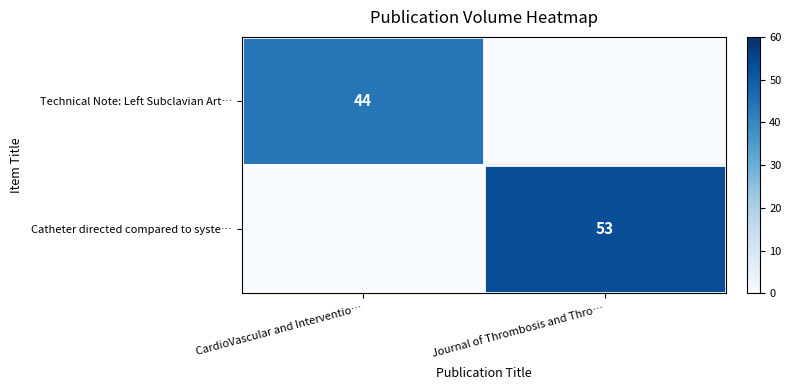

The Technical Note: Left Subclavian Art… series shows 44 at CardioVascular and Interventio…. True or false?

True